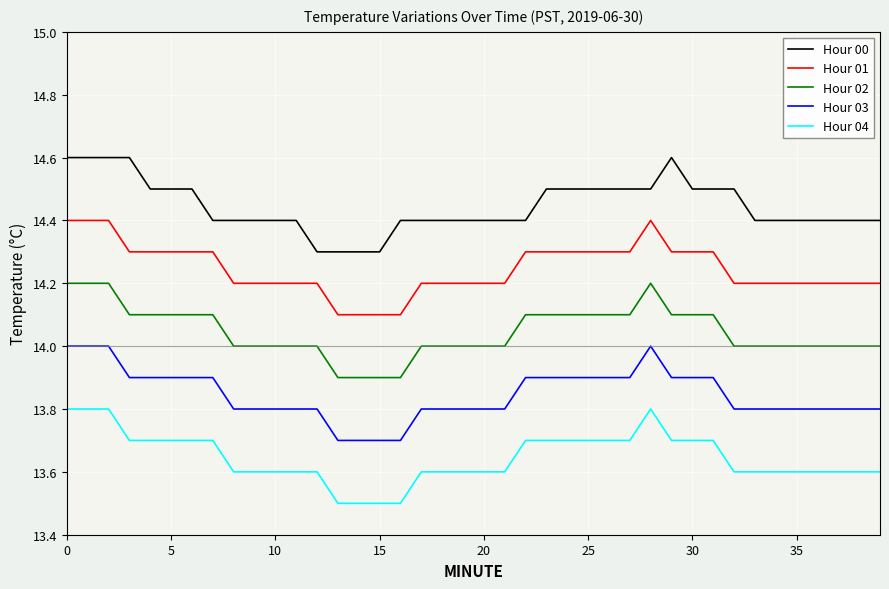

List the series in order of their peak value, highest first.

Hour 00, Hour 01, Hour 02, Hour 03, Hour 04